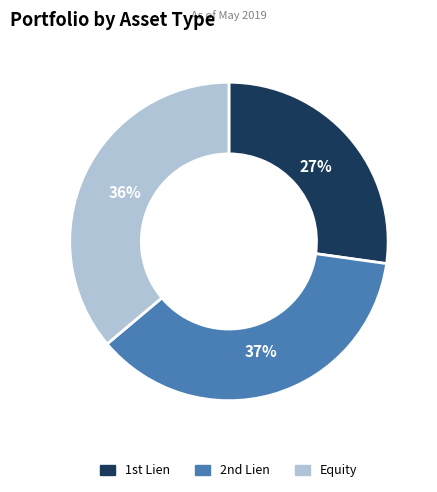

How many segments does this pie chart have?

3